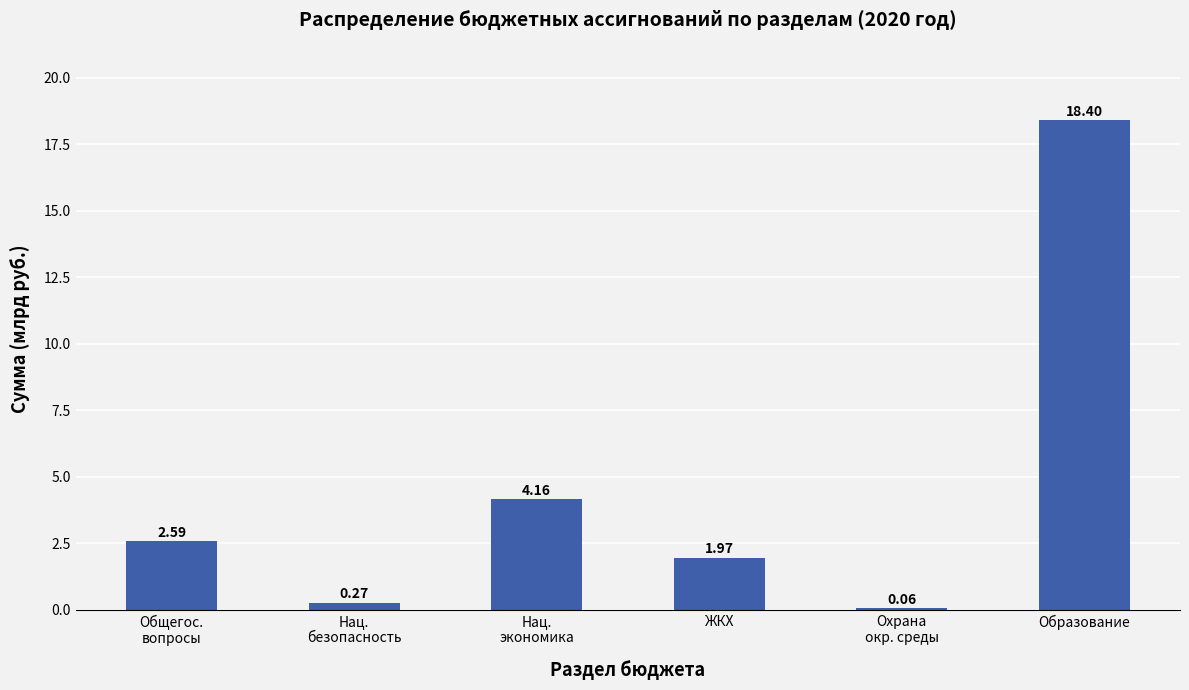

What is the average value?

4.6